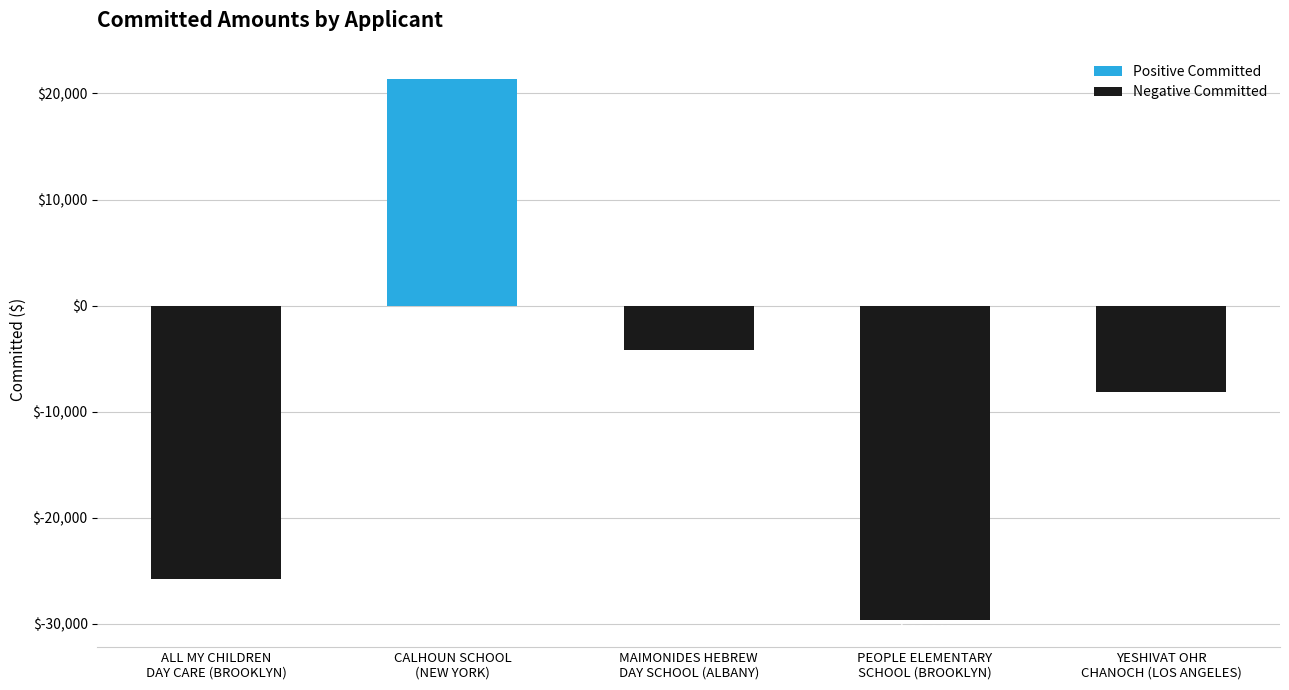

What is the value of the 2nd bar from the left?

21360